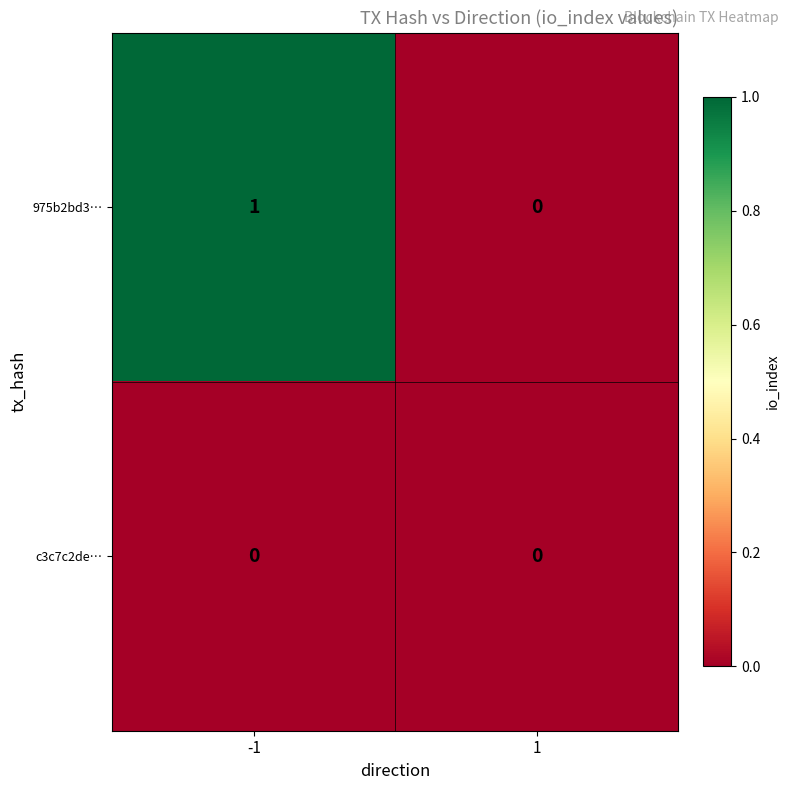

Reading right to left, what are all the values shown in this chart?

975b2bd3…: 0	1
c3c7c2de…: 0	0